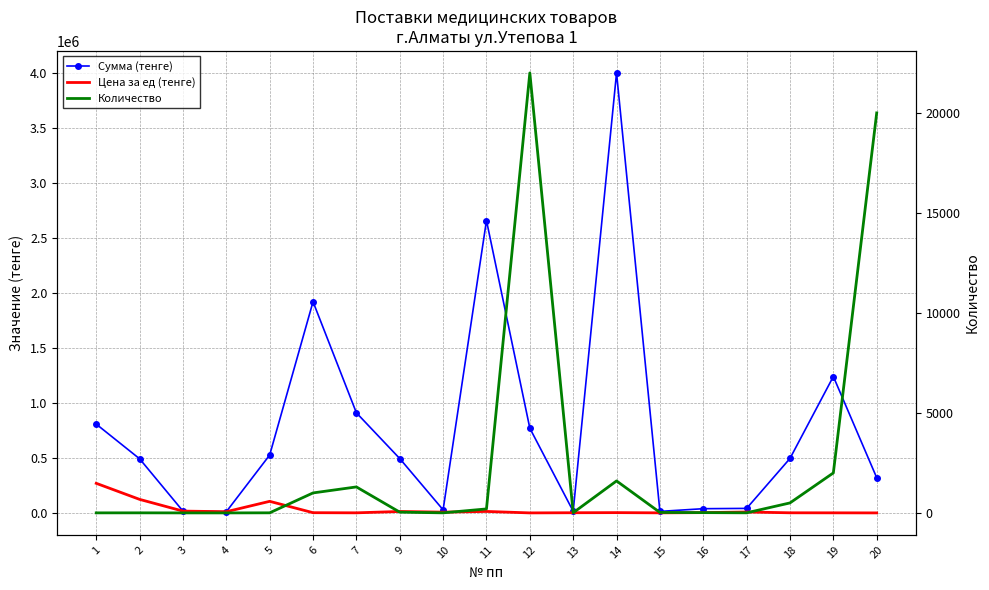

What is the total value across all series at 19?

1242620